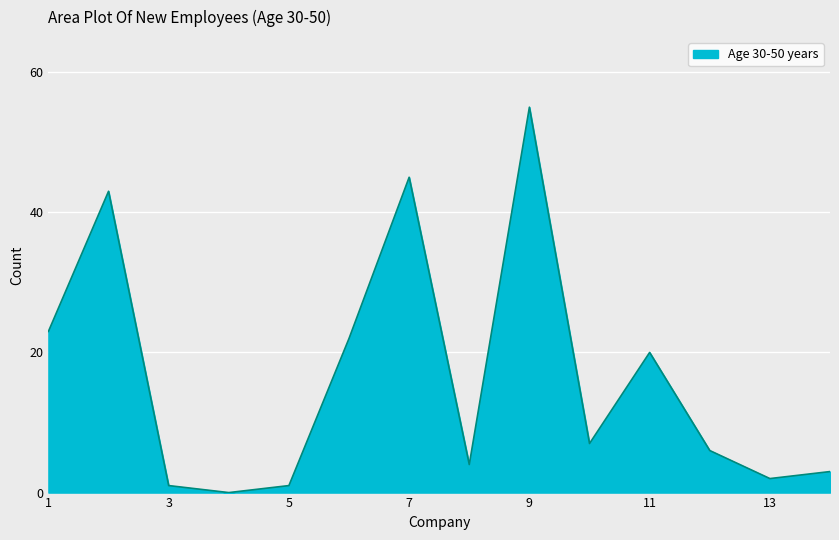

Reading left to right, transcribe all the data shown in this chart.

23	43	1	0	1	22	45	4	55	7	20	6	2	3